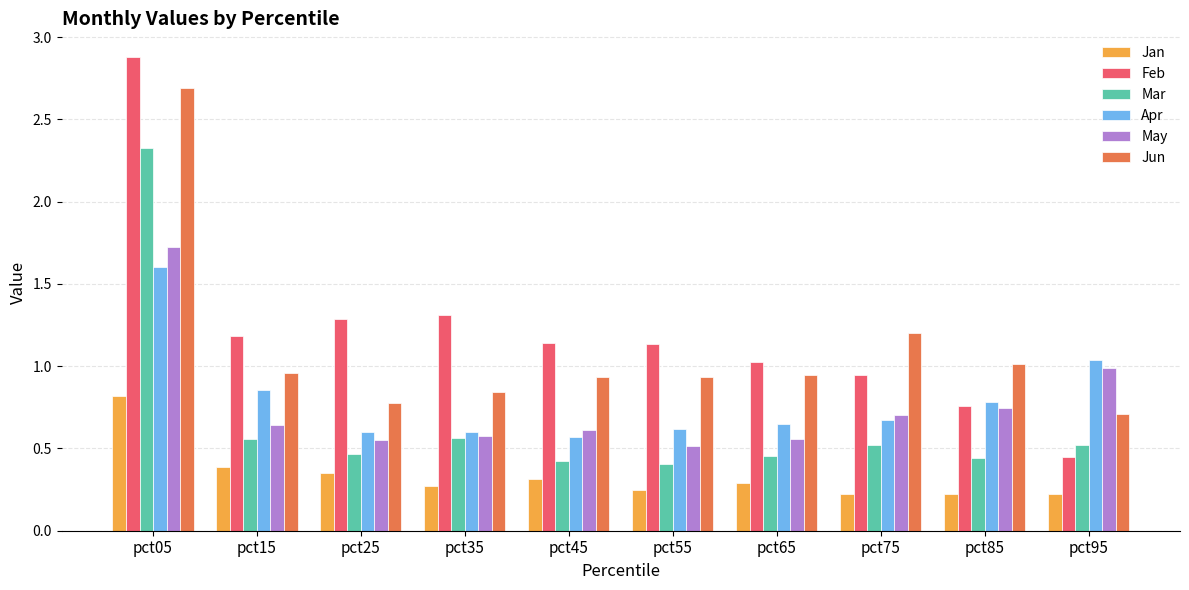

Which category has the highest value in the Jan series?

pct05